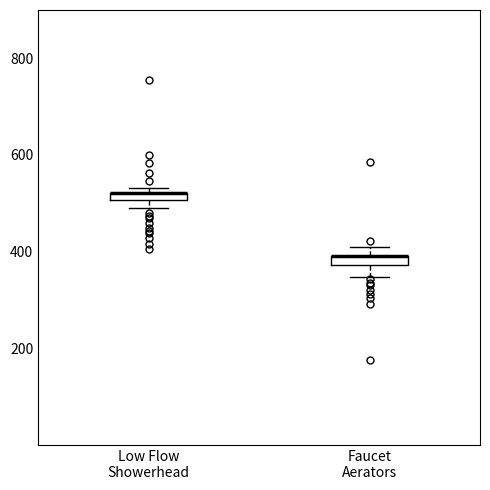

Where is the lower edge of the box for Low Flow Showerhead on the y-axis? The values are not printed on the chart, so give them approximately, as read against the axis.

500